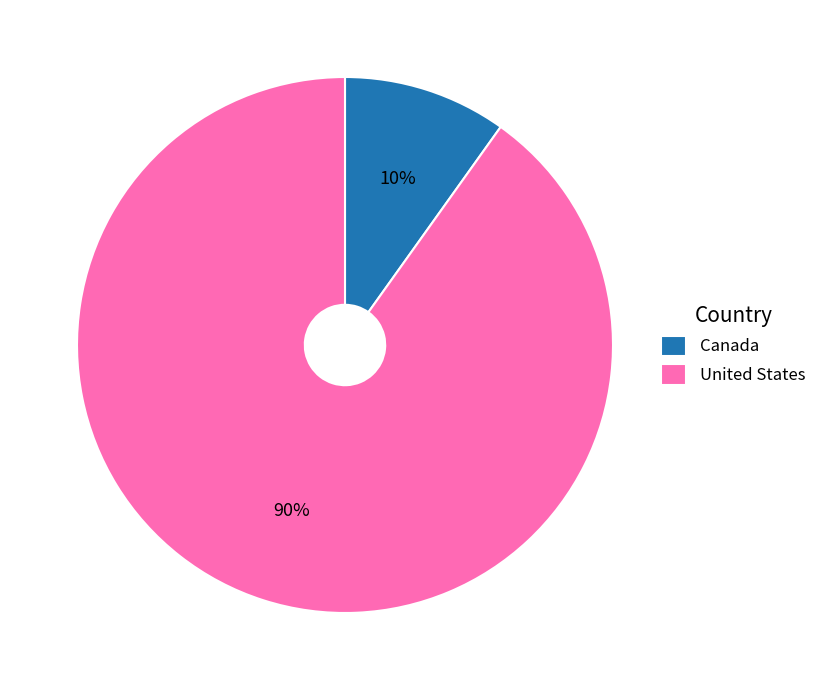

Between Canada and United States, which is larger?

United States